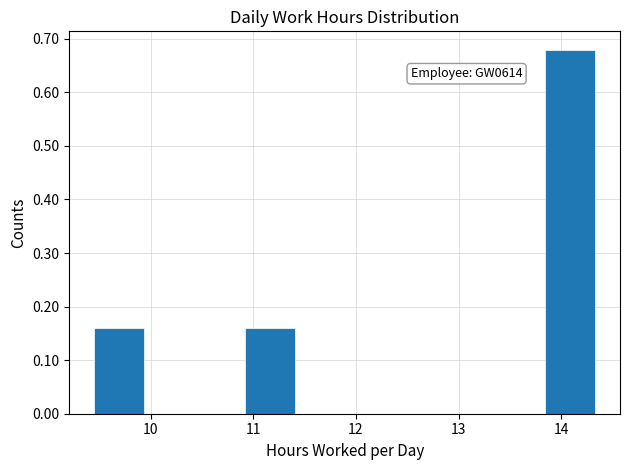

Over which range of the x-axis is the bar tallest?

13.8 to 14.3